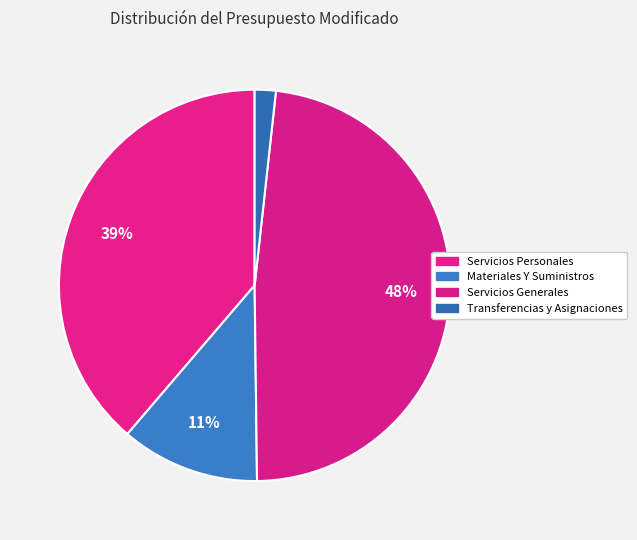

Is the sum of Transferencias y Asignaciones and Materiales Y Suministros greater than half?

No